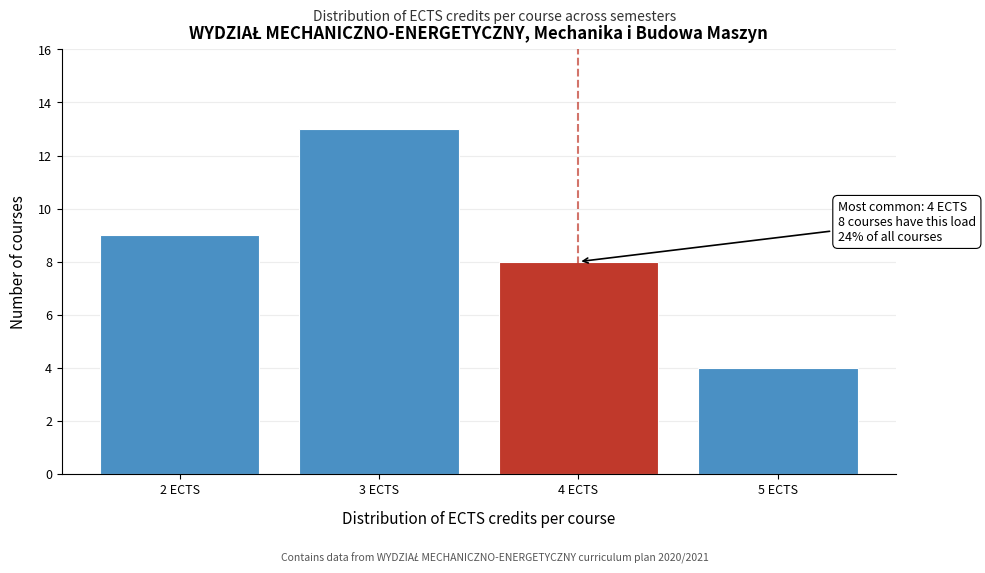

Reading left to right, transcribe all the data shown in this chart.

2 ECTS=9	3 ECTS=13	4 ECTS=8	5 ECTS=4